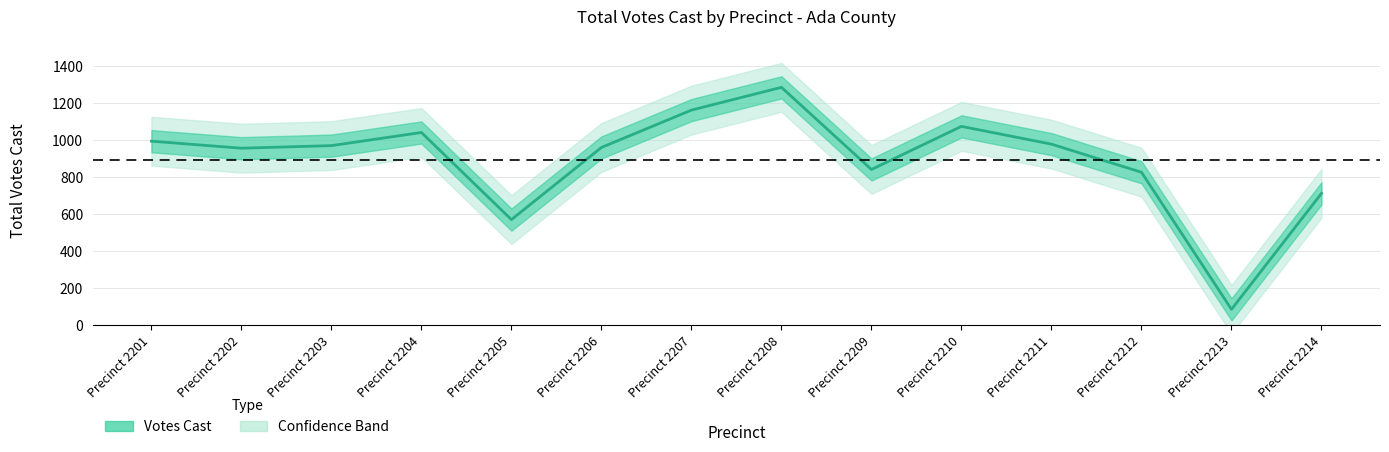

What is the ratio of the value at Precinct 2207 to the value at Precinct 2212?

1.4